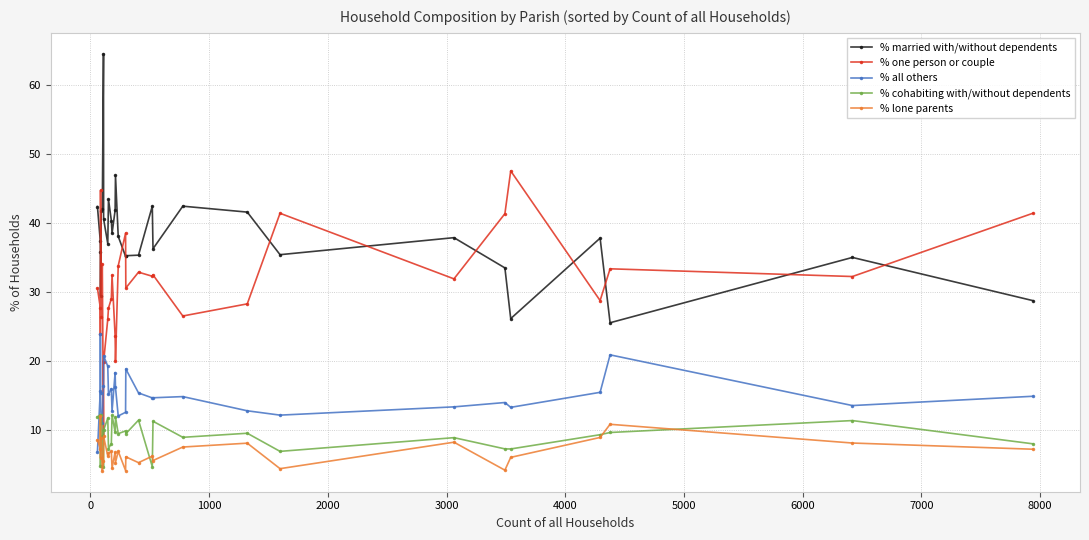

Which series has the largest total across all categories?

% married with/without dependents